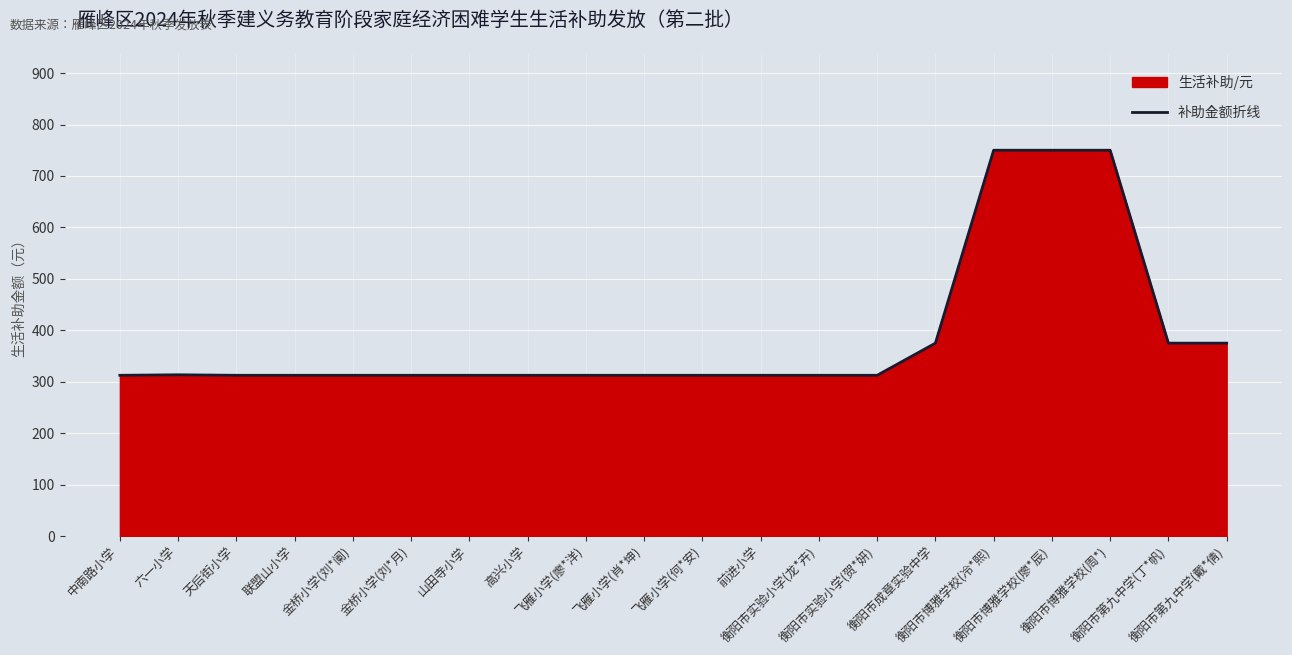

How many points are higher than both their immediate neighbors (excluding endpoints)?

1